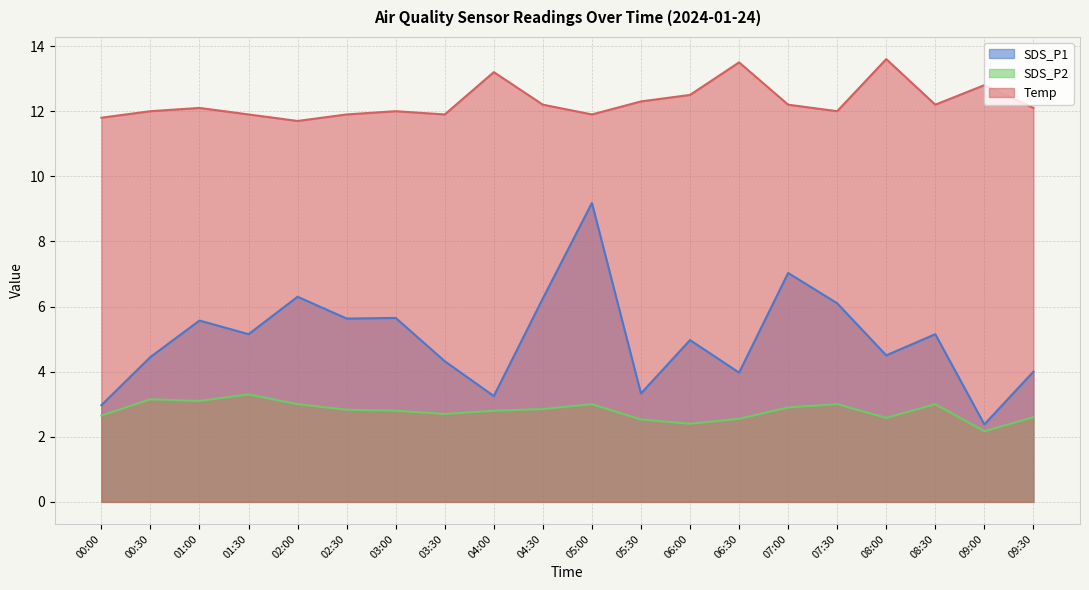

Read the SDS_P2 value at 02:00.

3.0